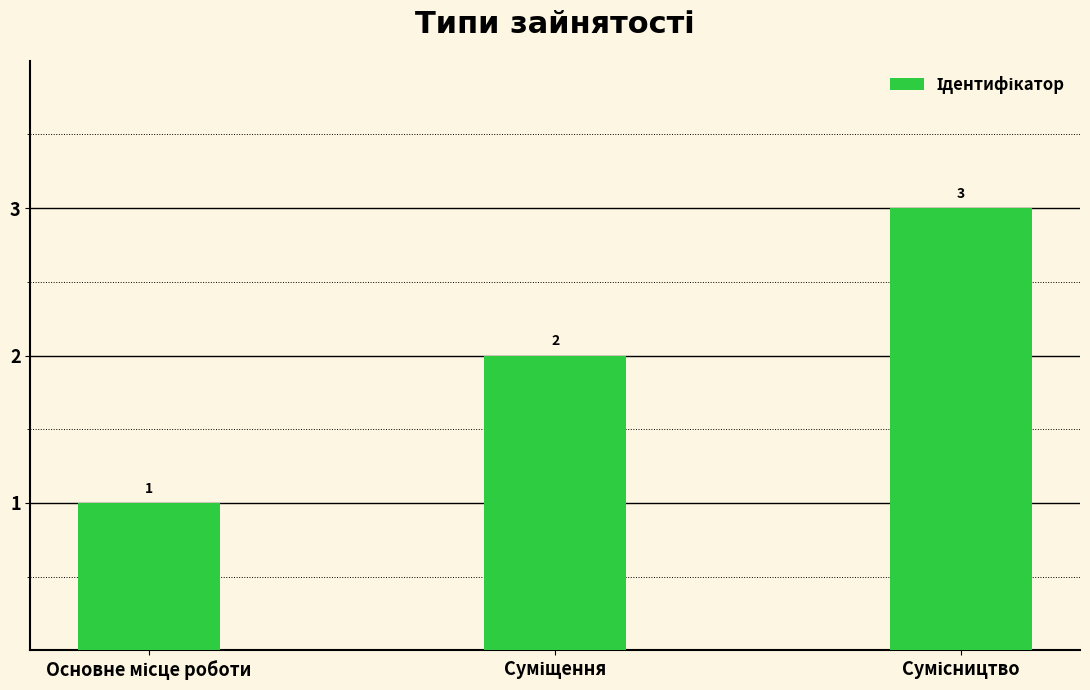

What is the difference between the second highest and minimum values?

1